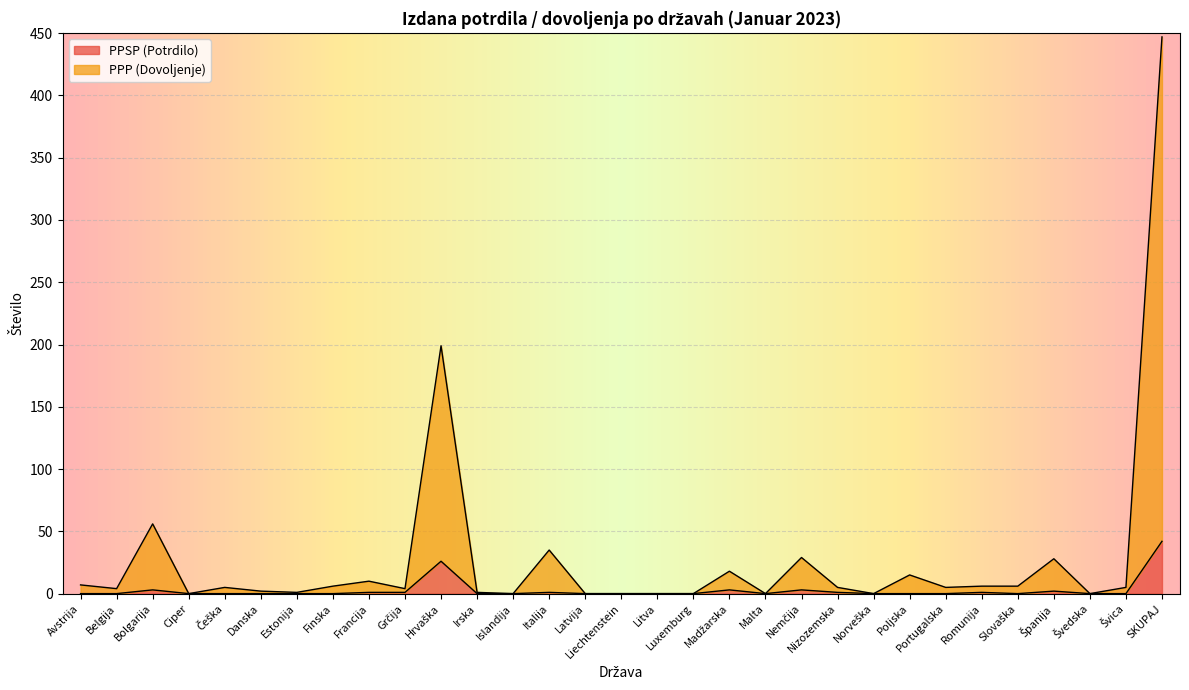

Reading right to left, transcribe all the data shown in this chart.

PPSP (Potrdilo): SKUPAJ=42	Švica=0	Švedska=0	Španija=2	Slovaška=0	Romunija=1	Portugalska=0	Poljska=0	Norveška=0	Nizozemska=1	Nemčija=3	Malta=0	Madžarska=3	Luxemburg=0	Litva=0	Liechtenstein=0	Latvija=0	Italija=1	Islandija=0	Irska=0	Hrvaška=26	Grčija=1	Francija=1	Finska=0	Estonija=0	Danska=0	Češka=0	Ciper=0	Bolgarija=3	Belgija=0	Avstrija=0
PPP (Dovoljenje): SKUPAJ=447	Švica=5	Švedska=0	Španija=28	Slovaška=6	Romunija=6	Portugalska=5	Poljska=15	Norveška=0	Nizozemska=5	Nemčija=29	Malta=0	Madžarska=18	Luxemburg=0	Litva=0	Liechtenstein=0	Latvija=0	Italija=35	Islandija=0	Irska=1	Hrvaška=199	Grčija=4	Francija=10	Finska=6	Estonija=1	Danska=2	Češka=5	Ciper=0	Bolgarija=56	Belgija=4	Avstrija=7